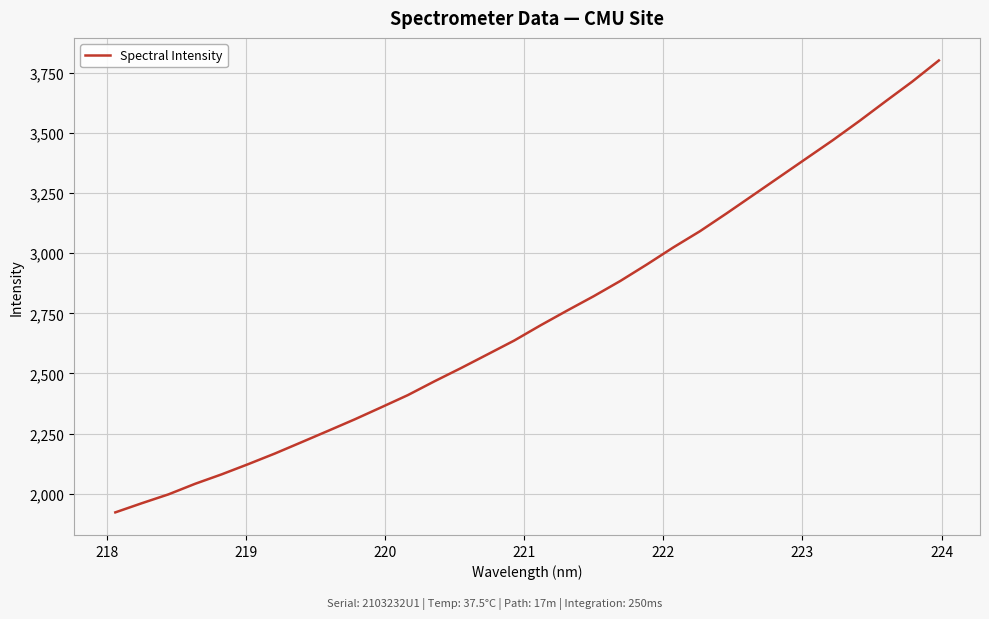

What is the difference between the maximum and minimum values?

1878.8